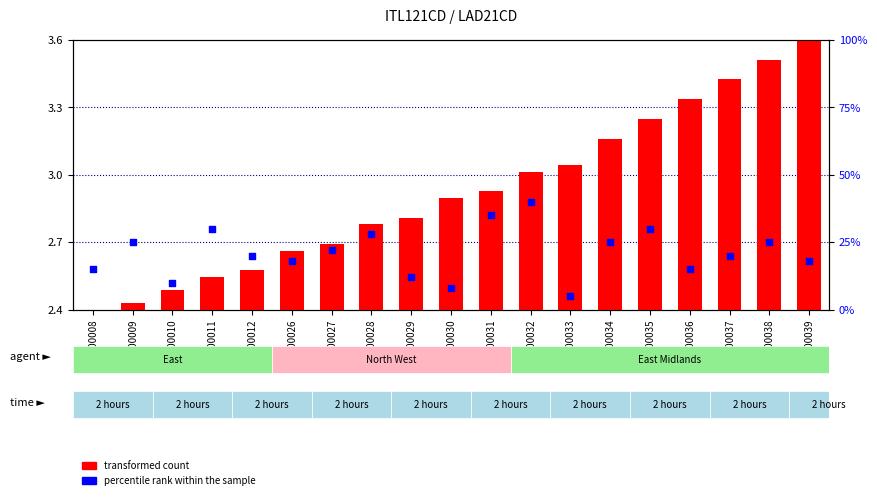

Which series contains the lowest Y value?

transformed count